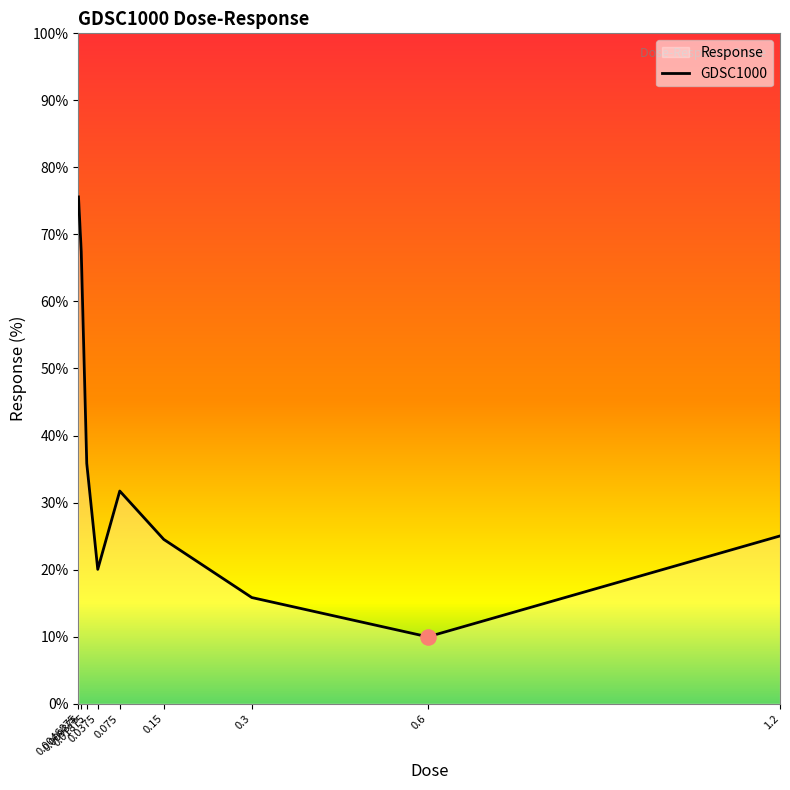

What is the change in value from 0.0375 to 1.2?

+5.0